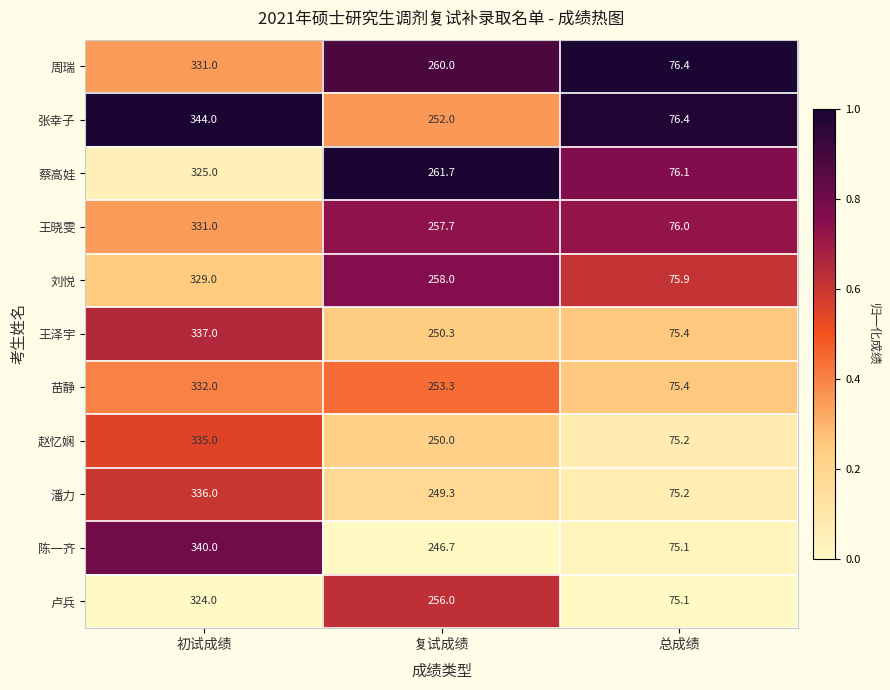

How many data points in 刘悦 are less than 258?

1